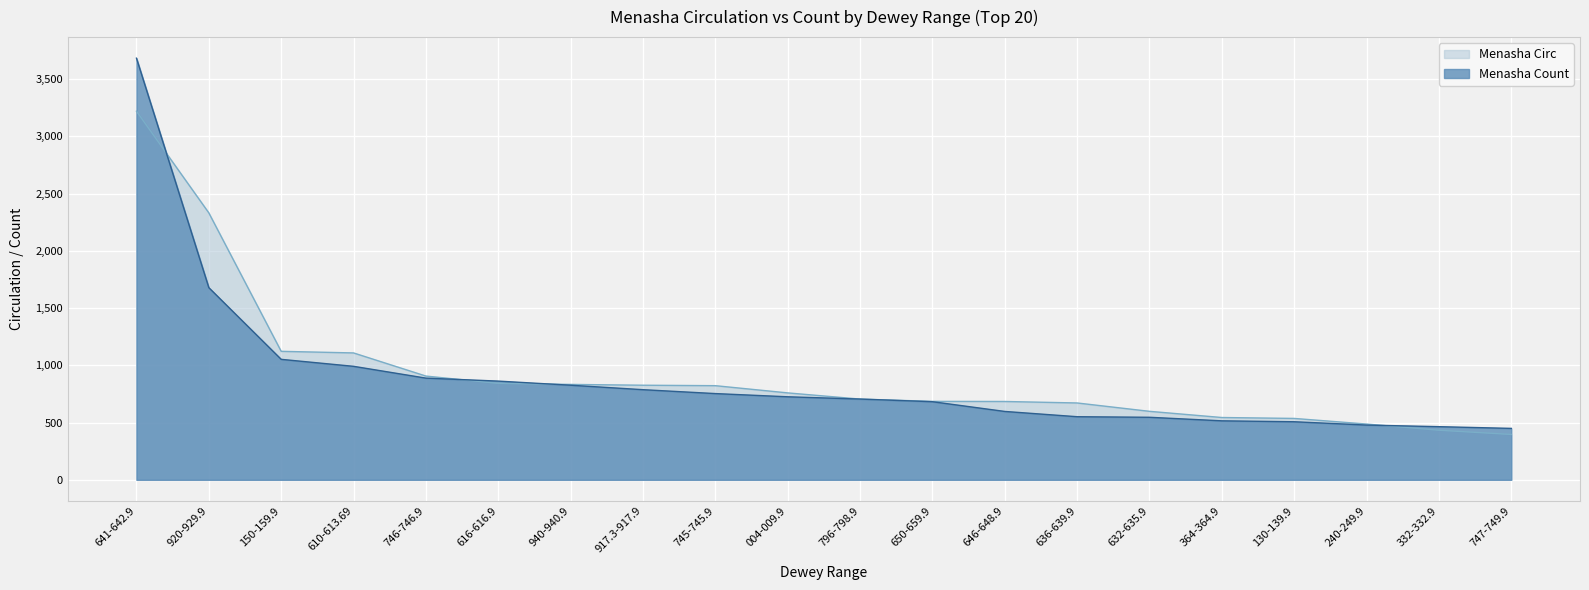

At which label is Menasha Count closest to 2065?

920-929.9